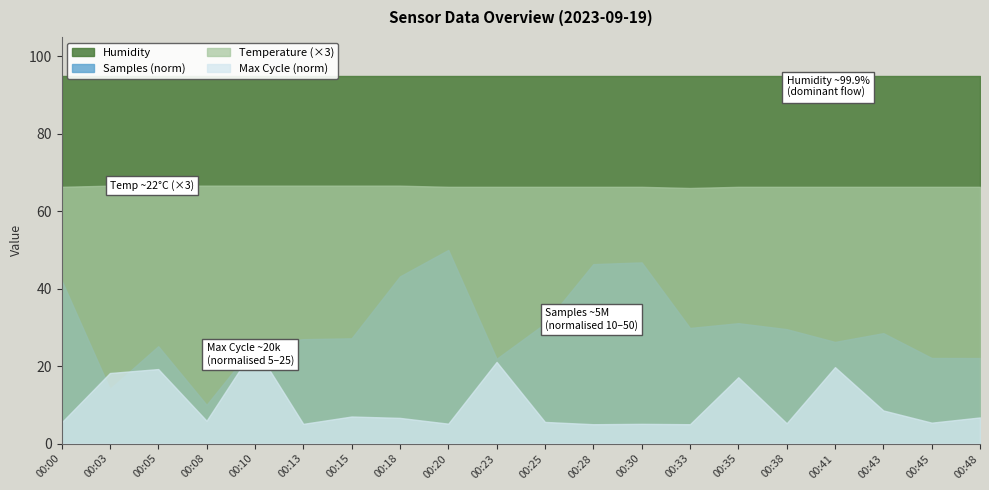

True or false: Temp and SDS_P1 intersect in this chart.

False